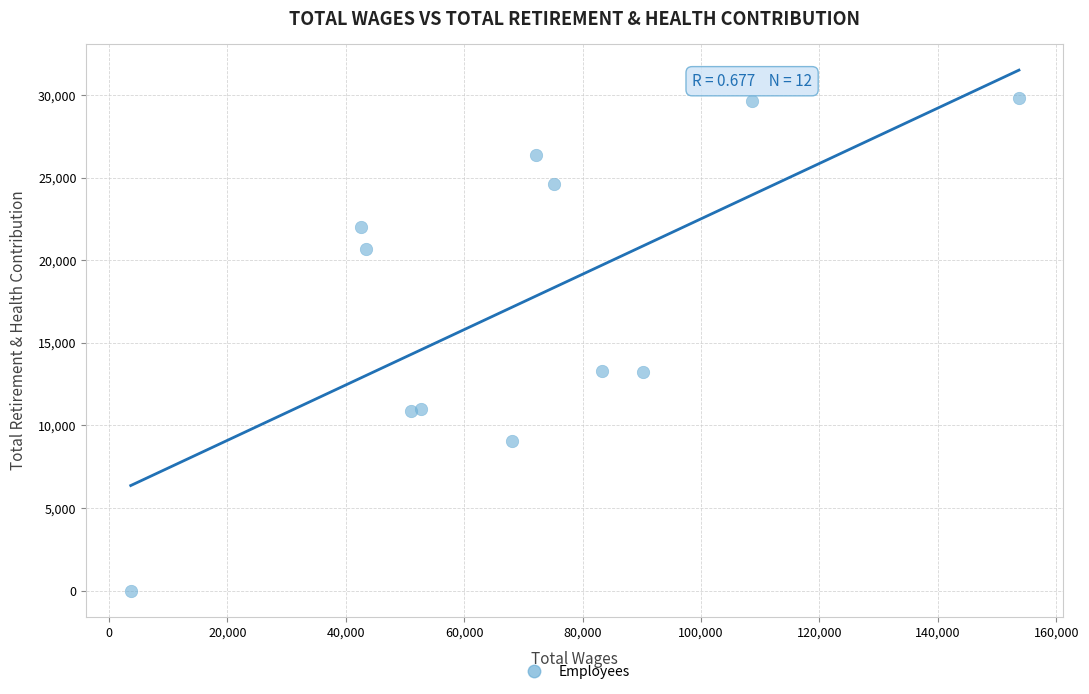

What is the average Y value?

17541